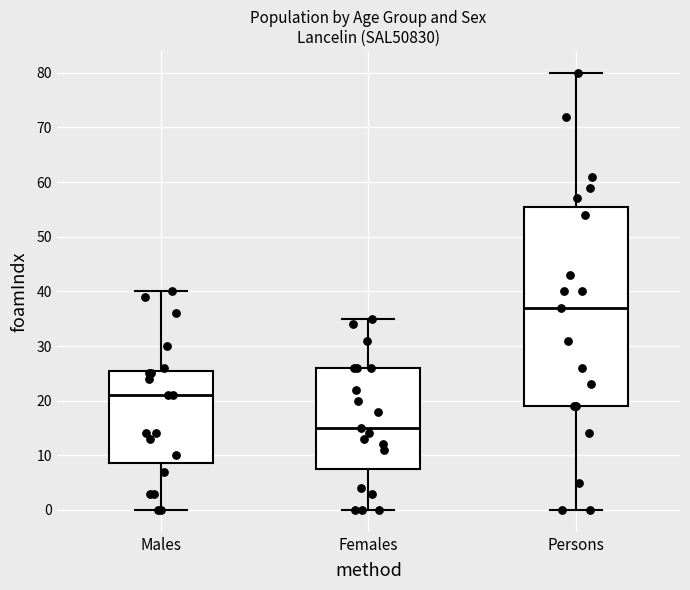

Where does the lower whisker of the box for Females end on the y-axis? The values are not printed on the chart, so give them approximately, as read against the axis.

0